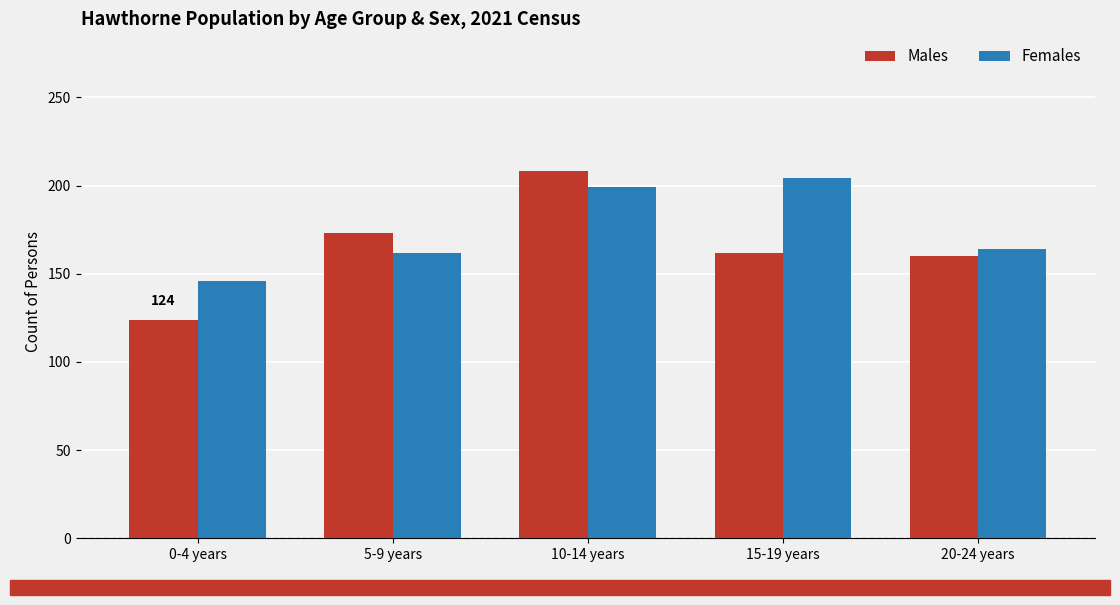

Count the number of data series in this chart.

2